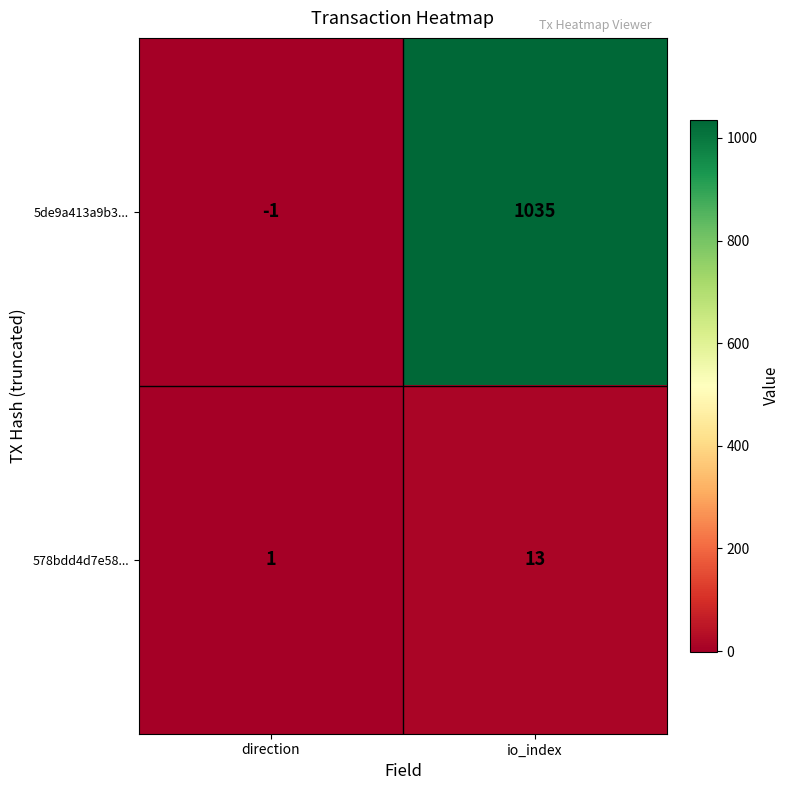

Reading left to right, what are all the values shown in this chart?

5de9a413a9b3...: direction=-1	io_index=1035
578bdd4d7e58...: direction=1	io_index=13